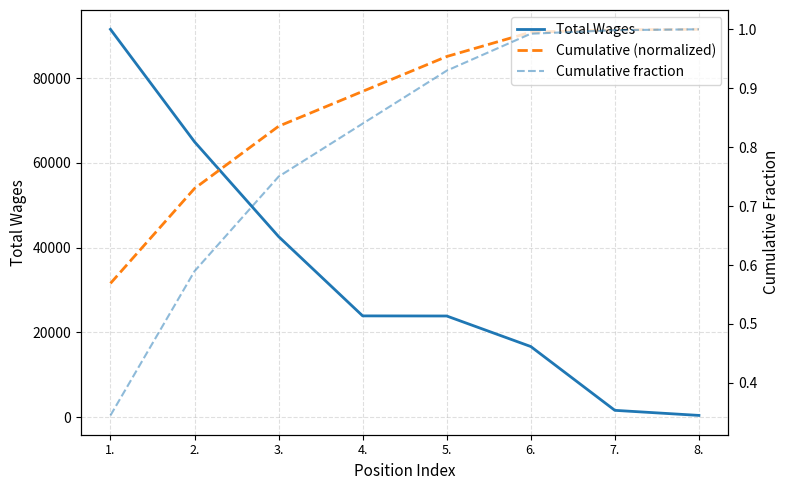

What is the total value across all series at 4.?

100798.2